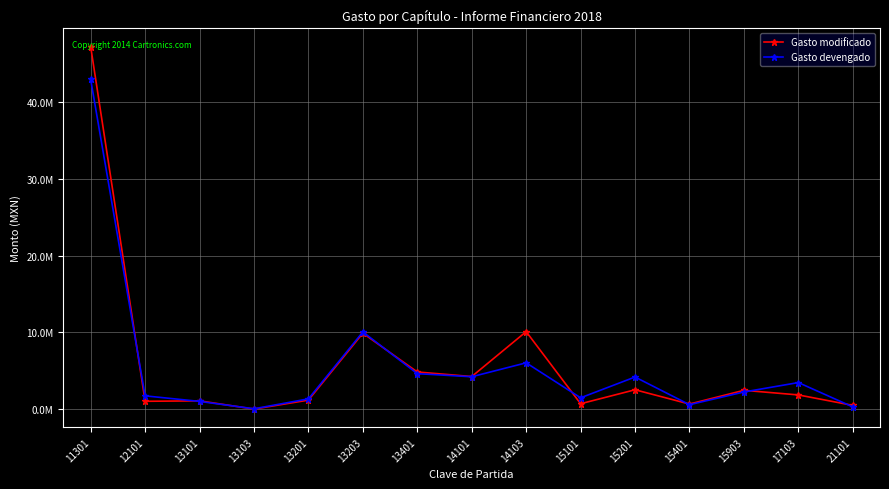

What is the difference between the Gasto devengado values at 17103 and 13401?

1162414.7